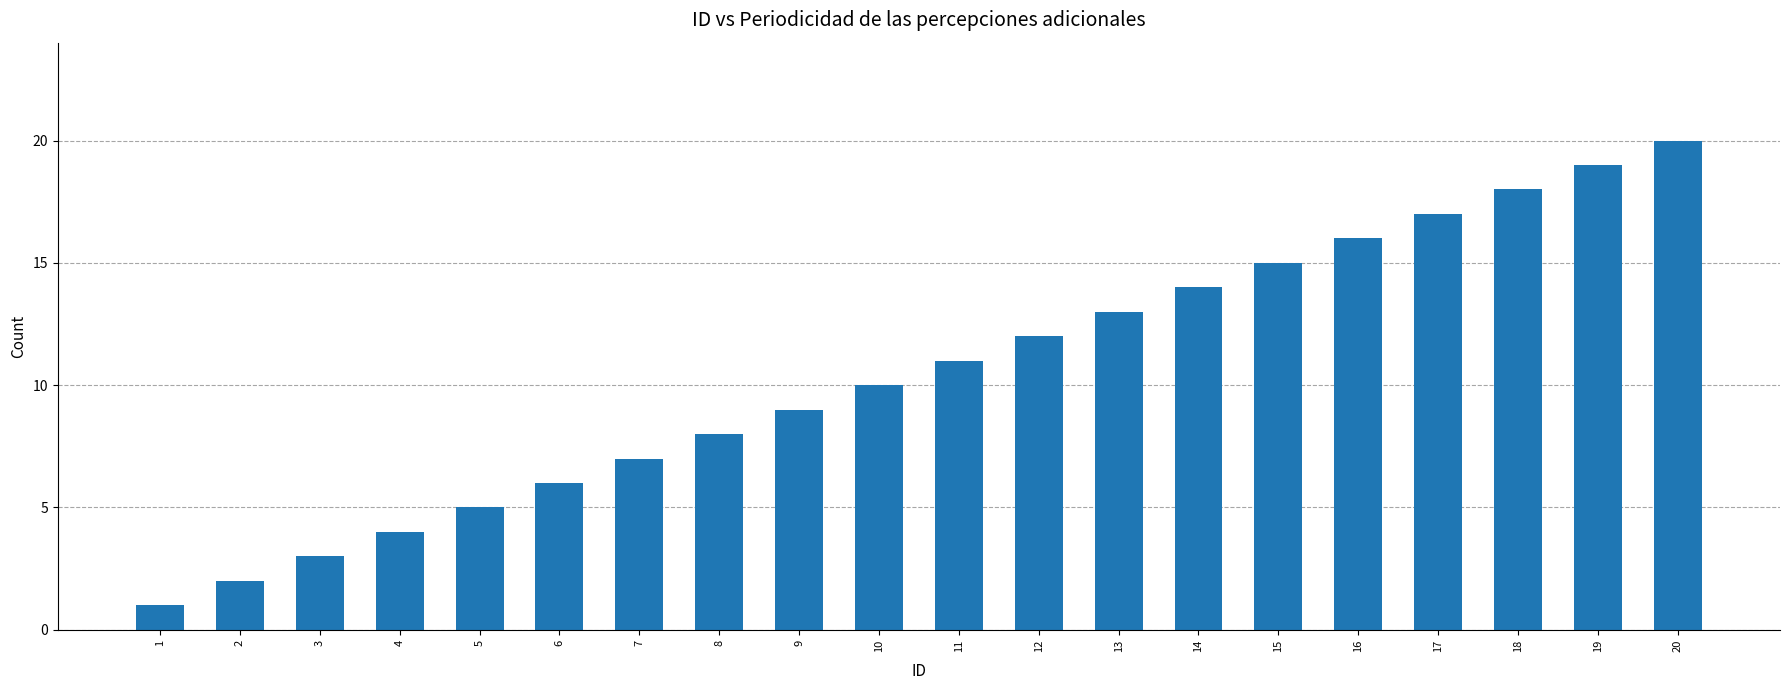

Is it true that the value at 11 is 5?

False